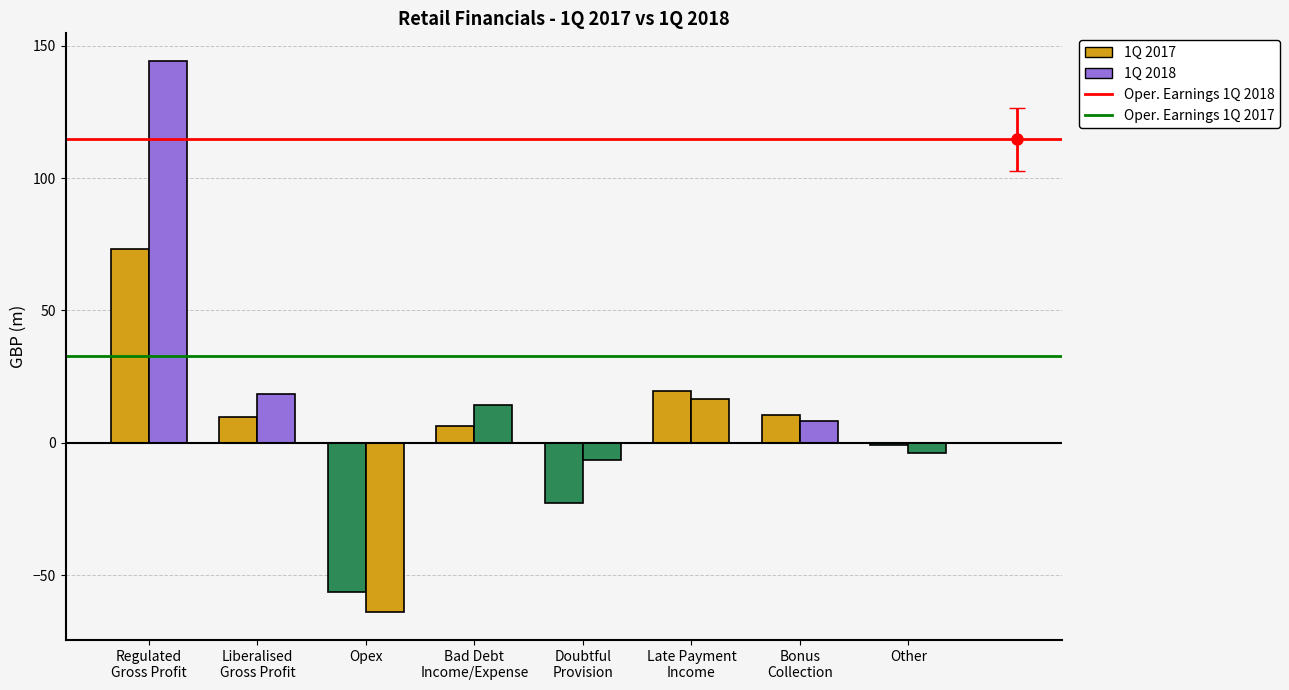

Is it true that Operational Earnings 1Q 2018 equals 192.8 at Regulated
Gross Profit?

False